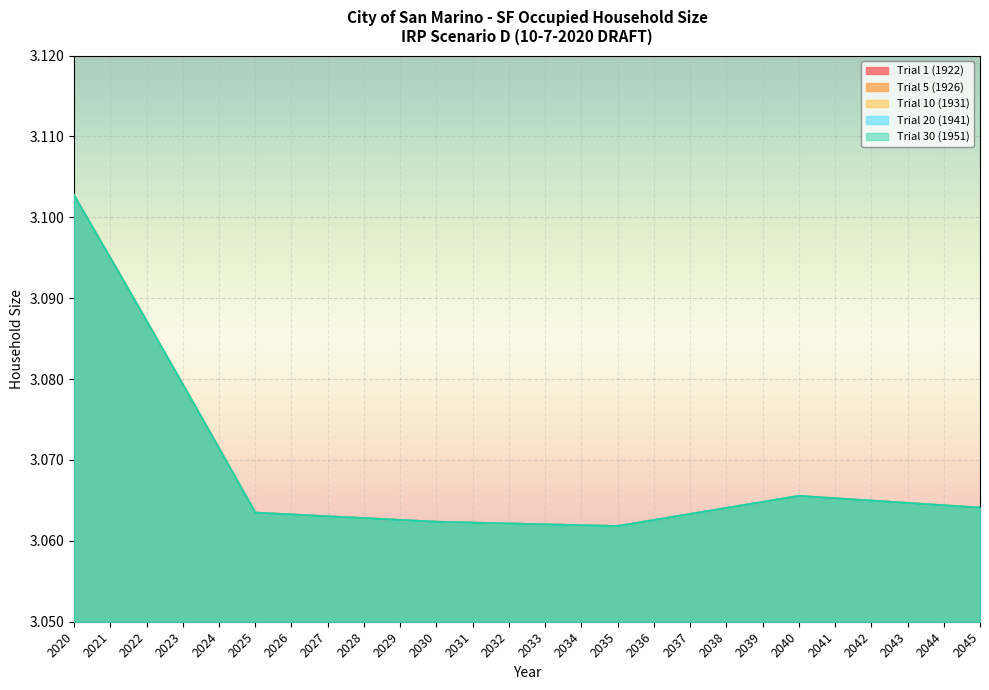

At which category is the sum across all series the highest?

2020